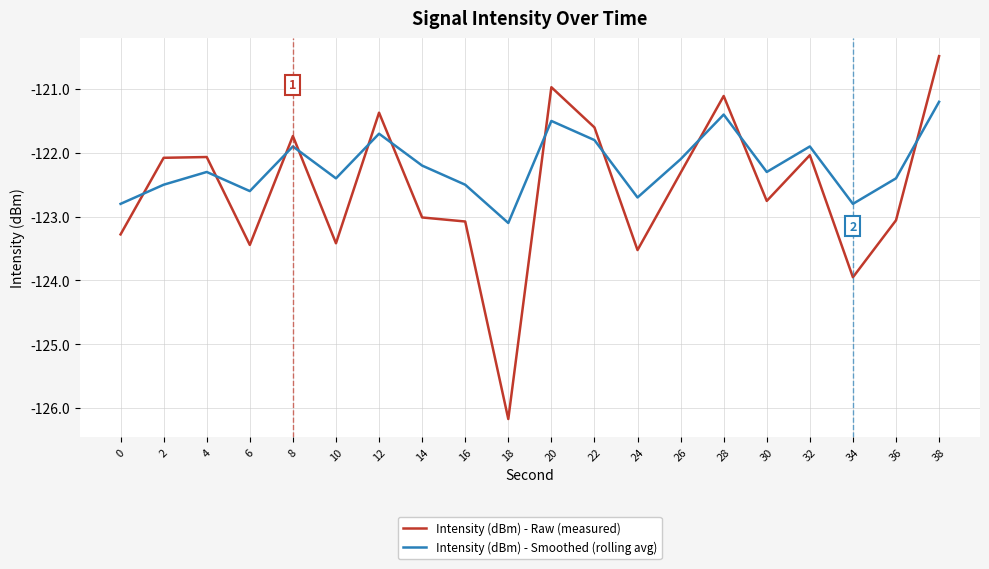

Reading right to left, what are all the values shown in this chart?

Intensity (dBm) - Raw (measured): -120.5	-123.1	-124.0	-122.0	-122.8	-121.1	-122.3	-123.5	-121.6	-121.0	-126.2	-123.1	-123.0	-121.4	-123.4	-121.7	-123.4	-122.1	-122.1	-123.3
Intensity (dBm) - Smoothed (rolling avg): -121.2	-122.4	-122.8	-121.9	-122.3	-121.4	-122.1	-122.7	-121.8	-121.5	-123.1	-122.5	-122.2	-121.7	-122.4	-121.9	-122.6	-122.3	-122.5	-122.8